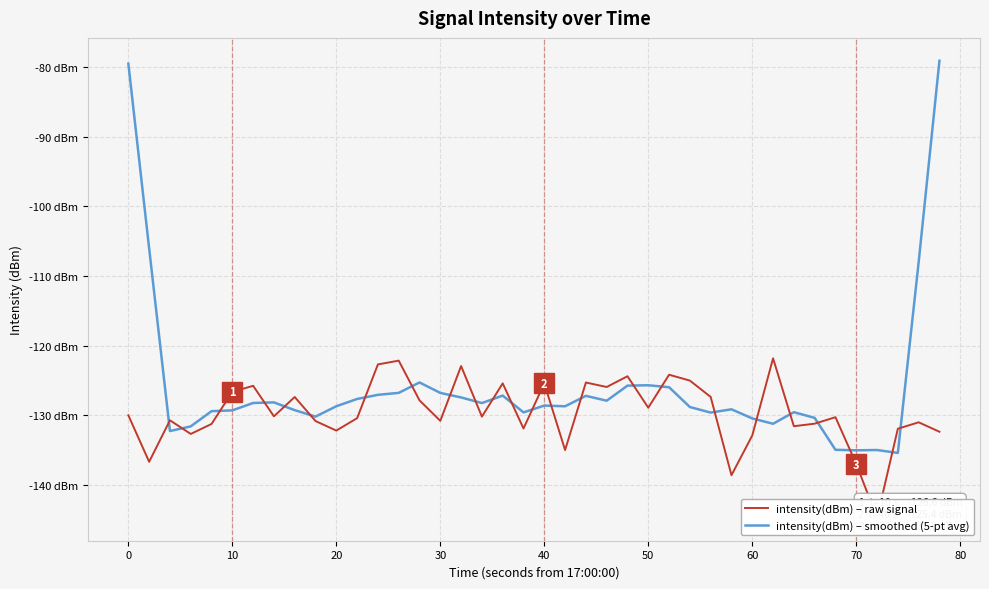

Which series has the largest total across all categories?

intensity(dBm) – smoothed (5-pt avg)